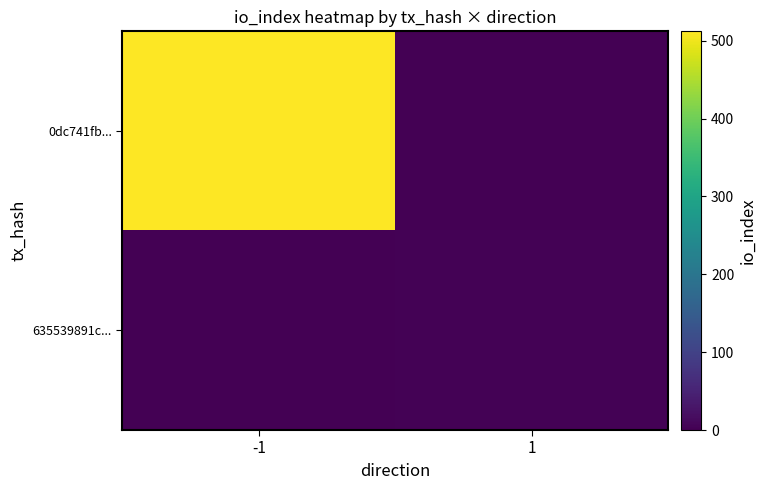

Rank the series by their maximum value, from highest to lowest.

0dc741fb..., 635539891c...